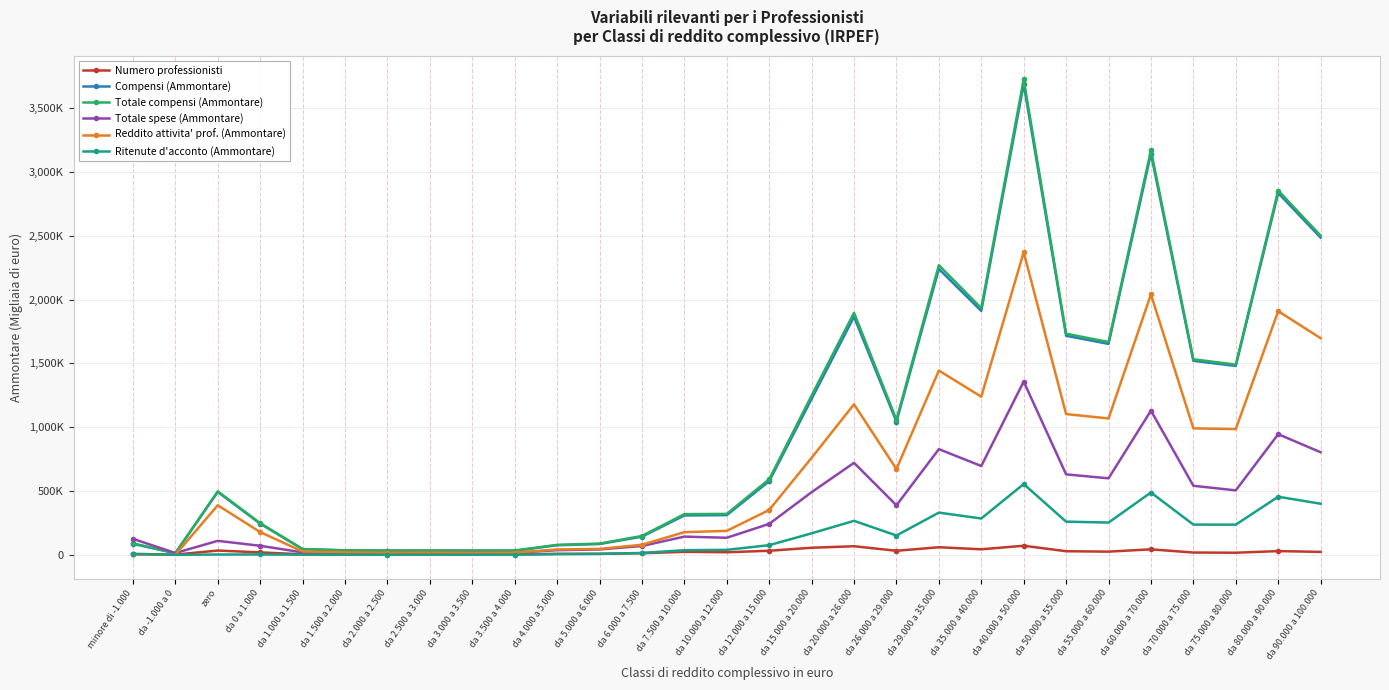

What is the average value of the Ritenute d'acconto (Ammontare) series?

148648